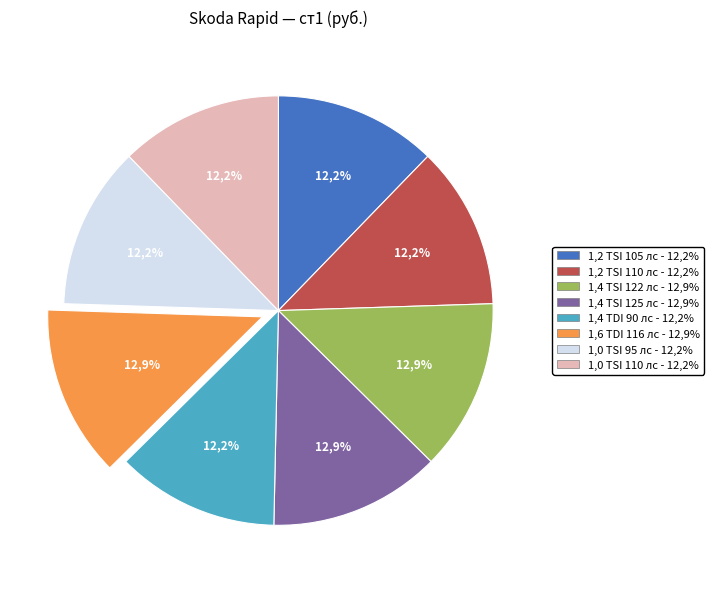

To the nearest percent, what percentage of the pie is 1.0 TSI 110 лс?

12%